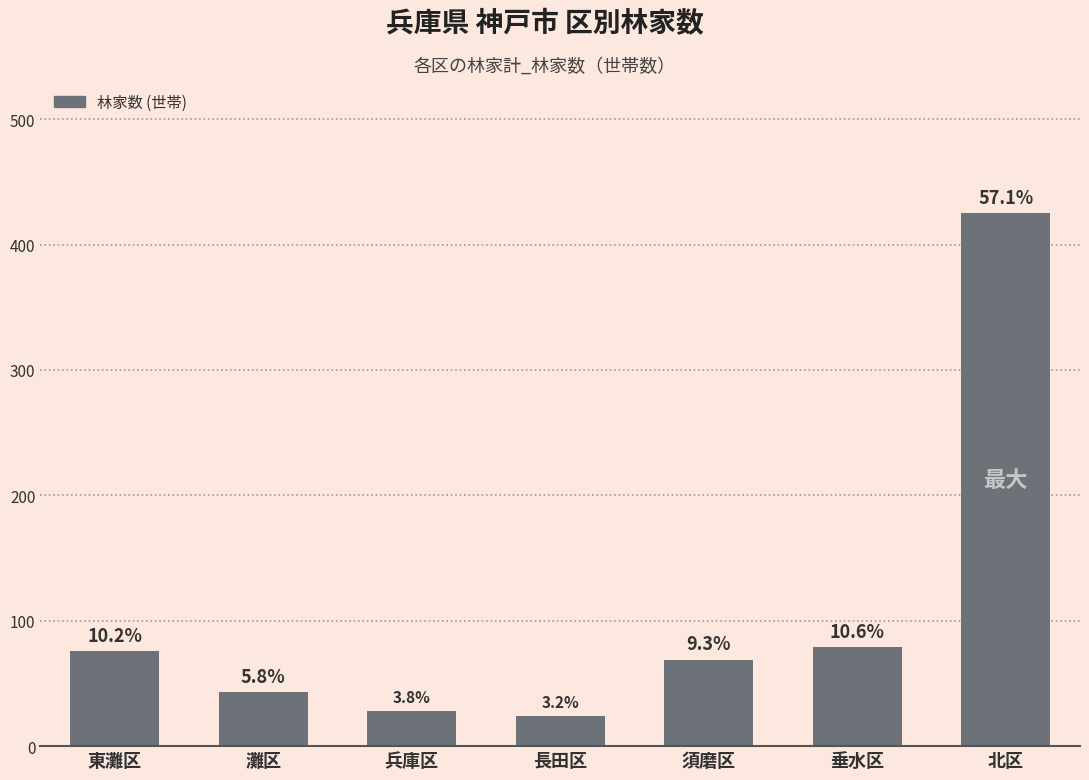

Which label corresponds to the largest value in the chart?

北区